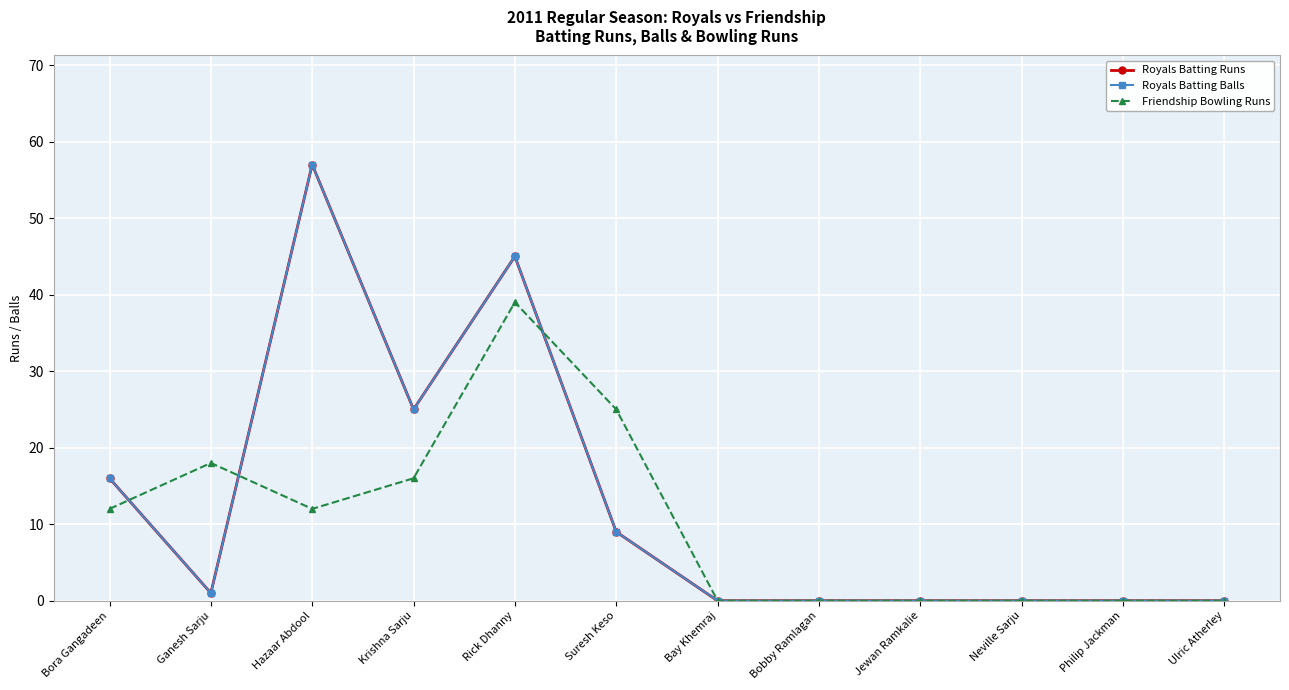

What is the difference between the maximum and minimum values in the Royals Batting Runs series?

57